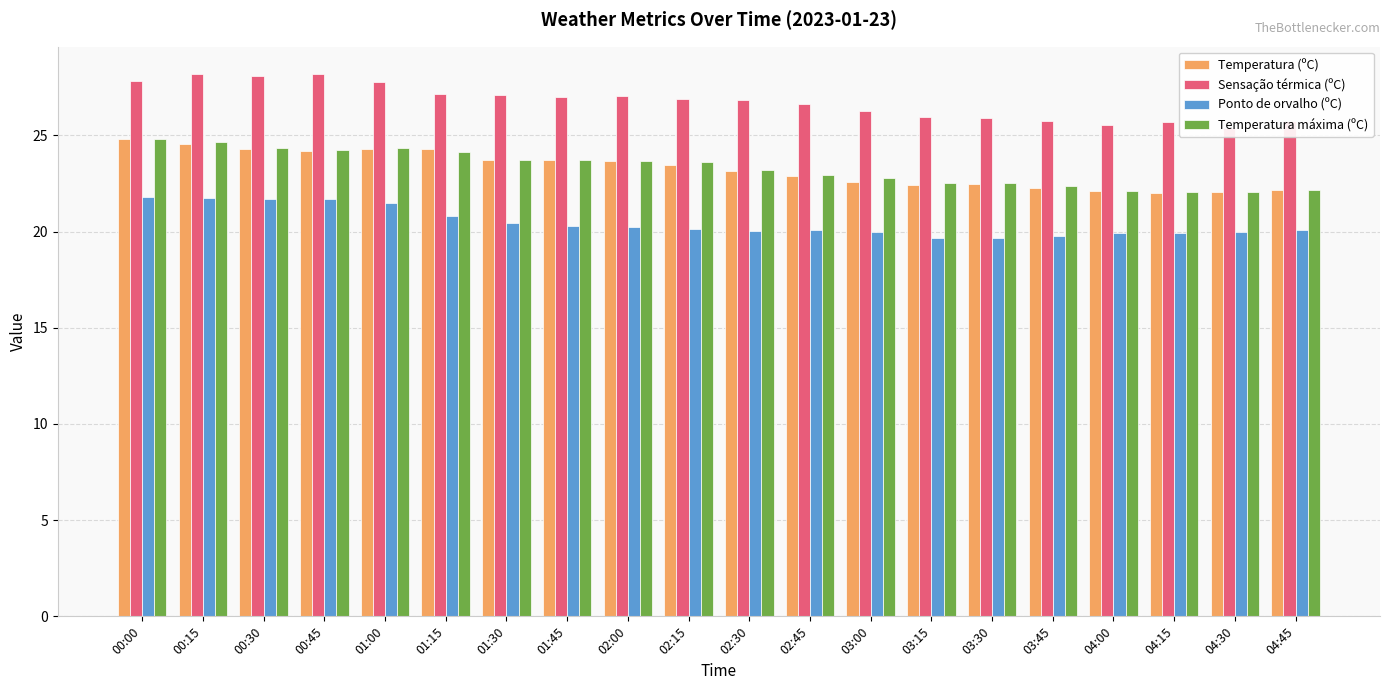

What is the minimum value for Sensação térmica (ºC)?

25.4